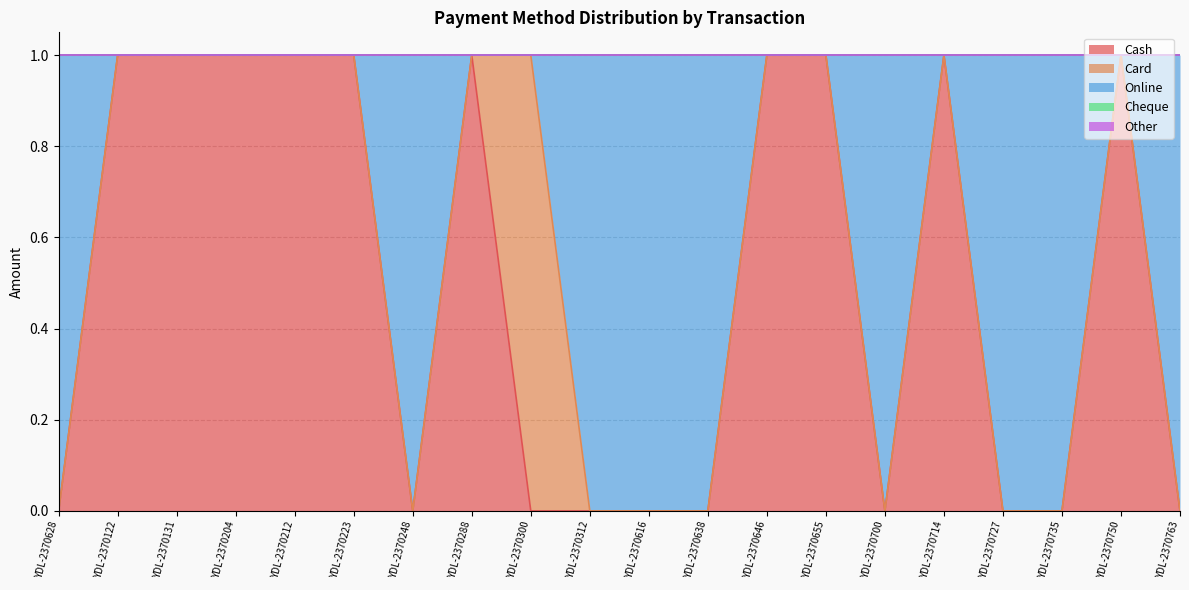

At which label does Other reach its peak?

YDL-2370628